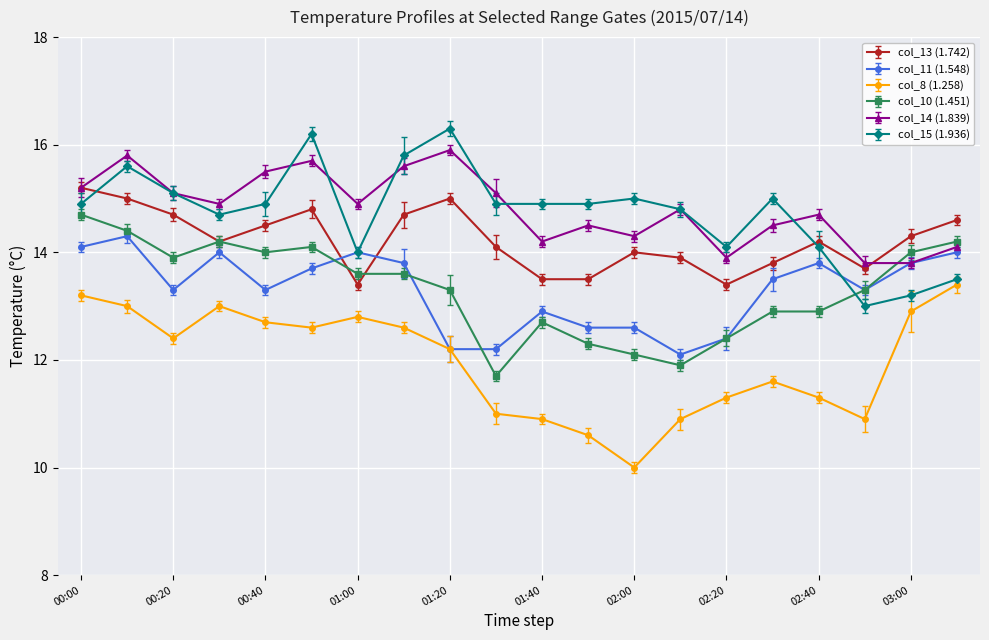

What is the minimum value shown in the chart?

10.0